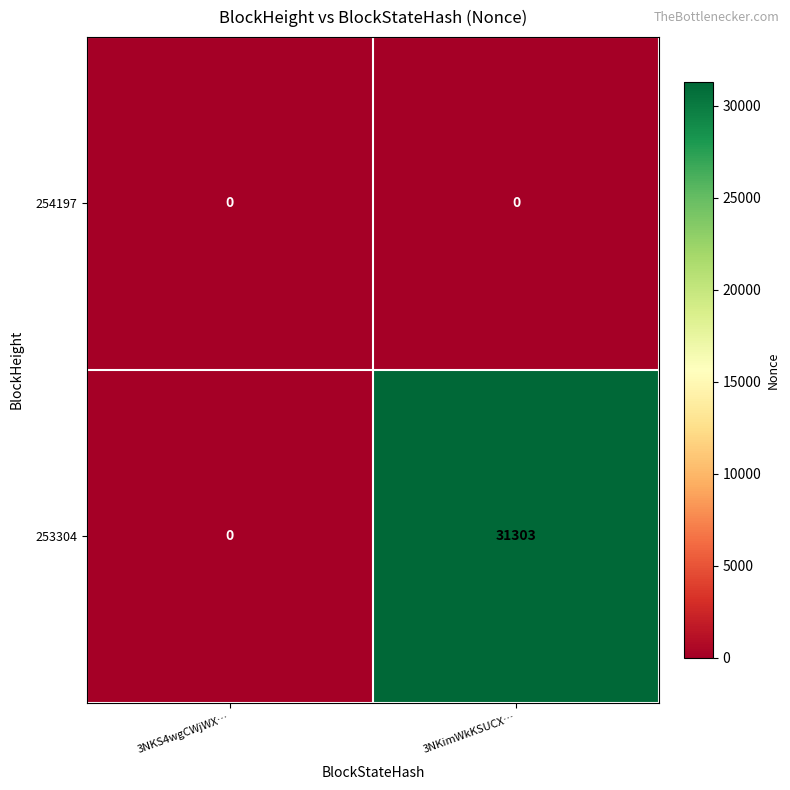

Which category has the highest value across all series?

3NKimWkKSUCX…